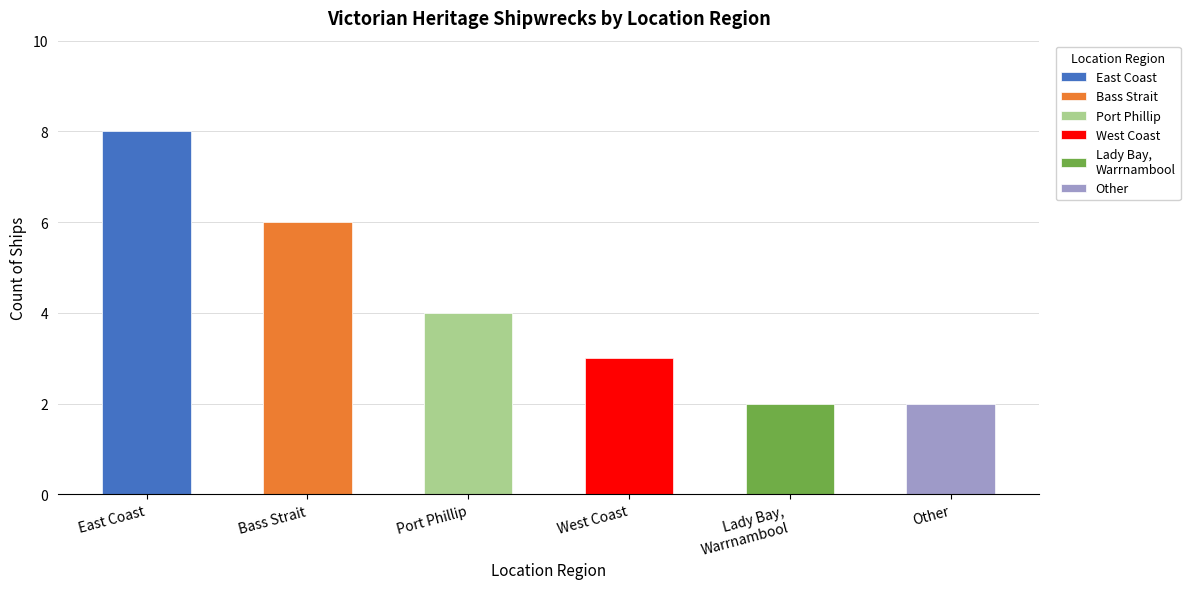

Between West Coast and Port Phillip, which is larger?

Port Phillip